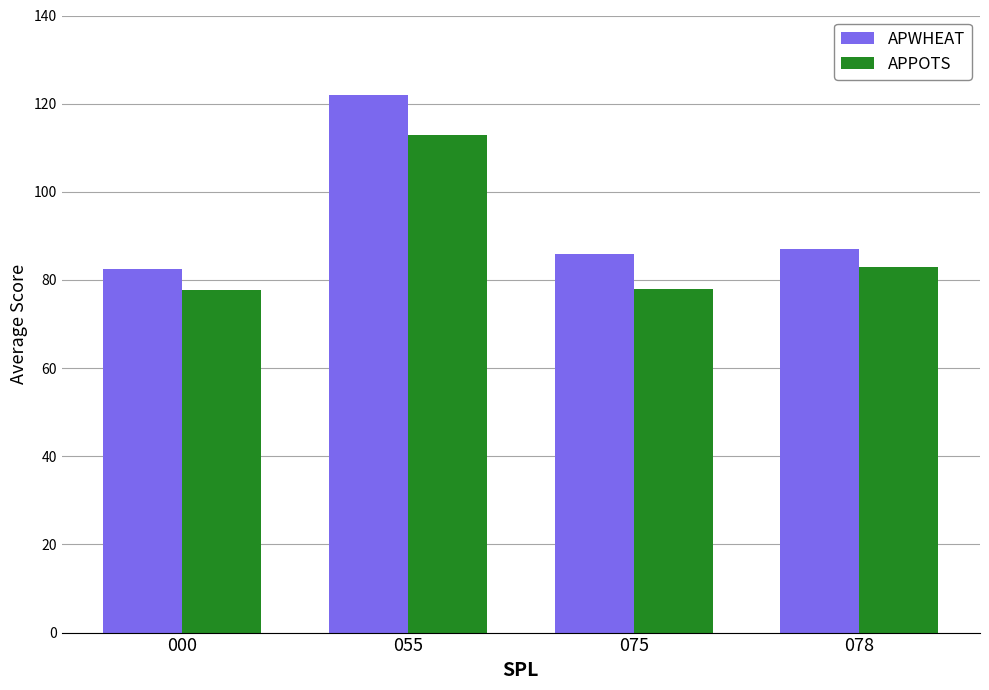

The value of APWHEAT at 055 is 187.4. True or false?

False